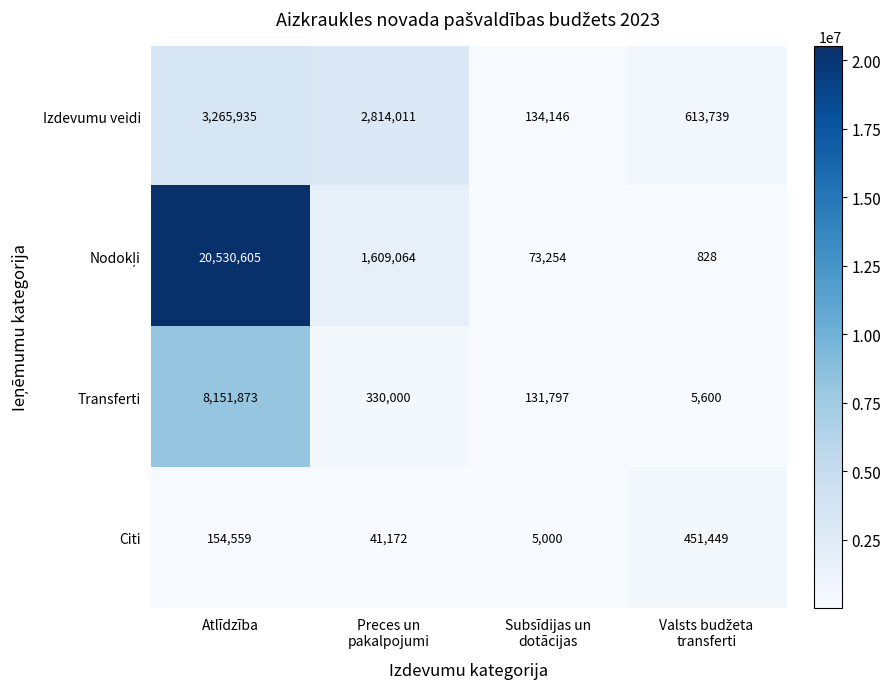

What is the maximum value shown in the chart?

20530605